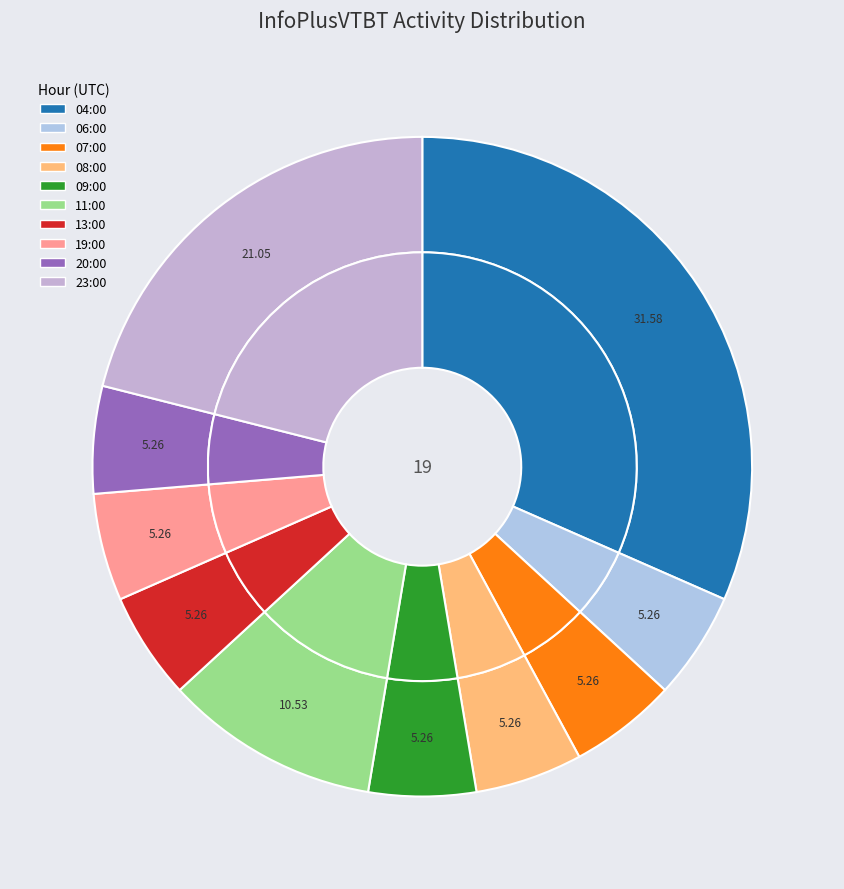

To the nearest percent, what percentage of the pie is 06:00?

5%